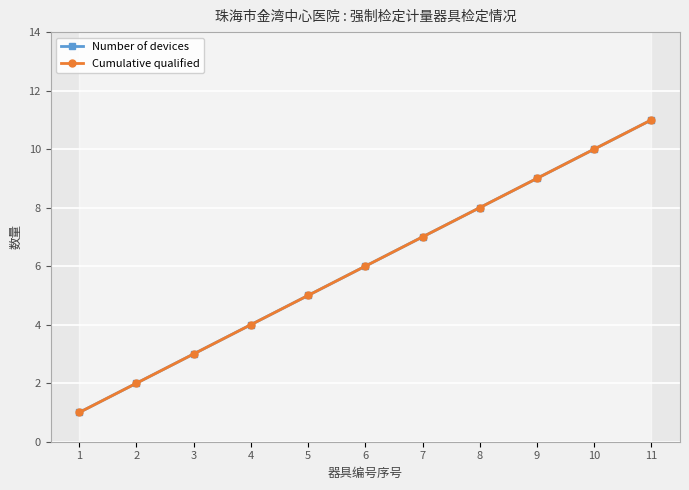

At which category does the chart reach its peak across all series?

11